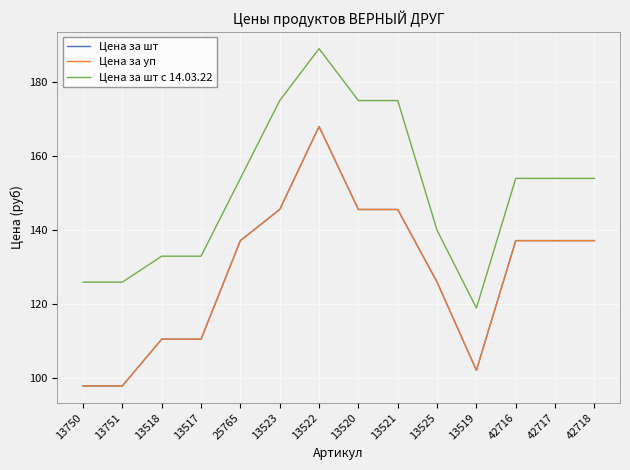

Does the chart display data point markers on the line(s)?

No